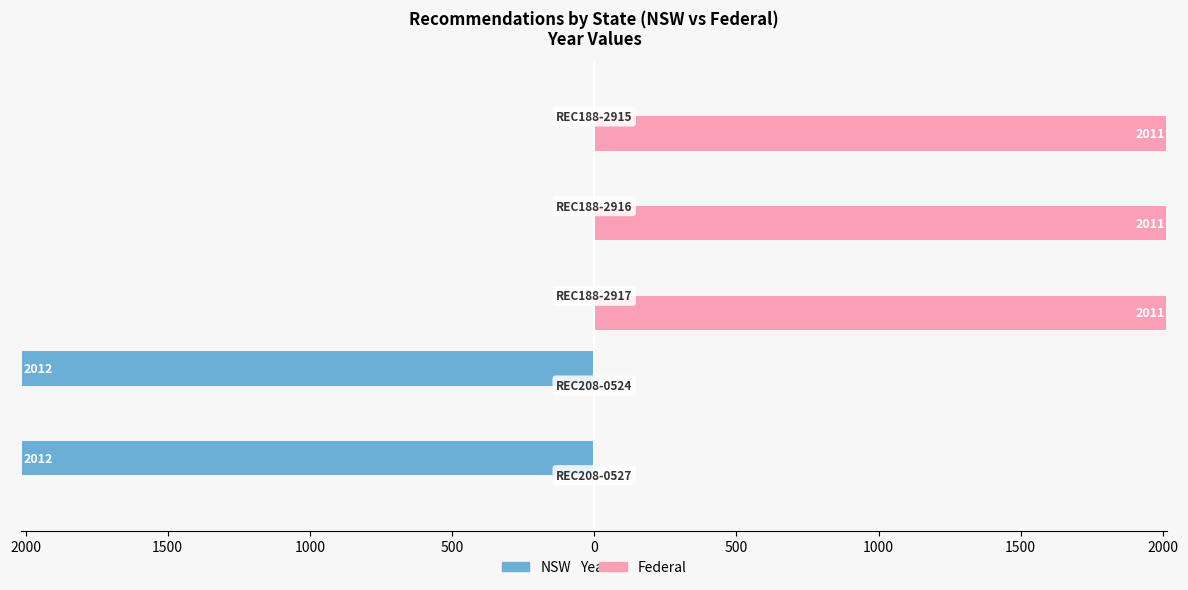

What are all the series names shown in the legend?

NSW, Federal